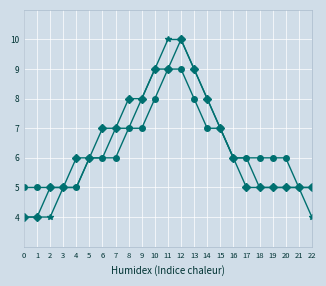

What is the minimum value shown in the chart?

4